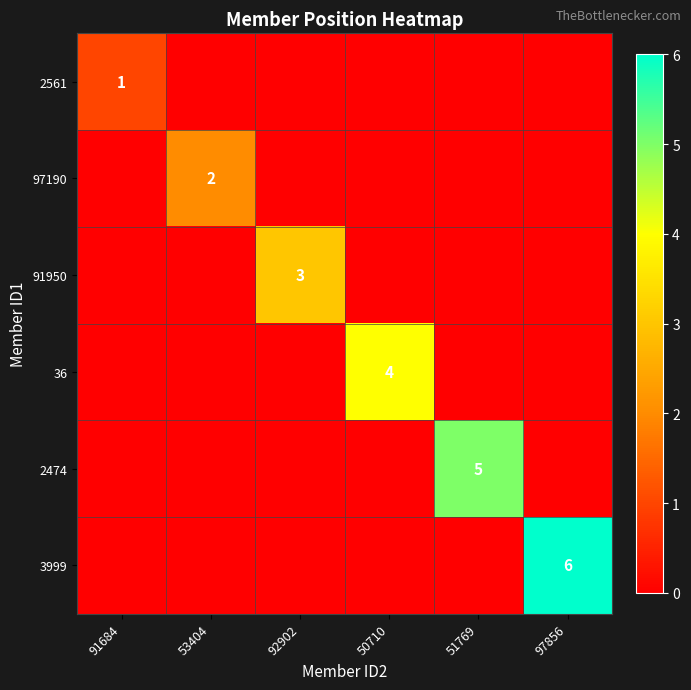

Is it true that 2561 equals 2 at 91684?

False